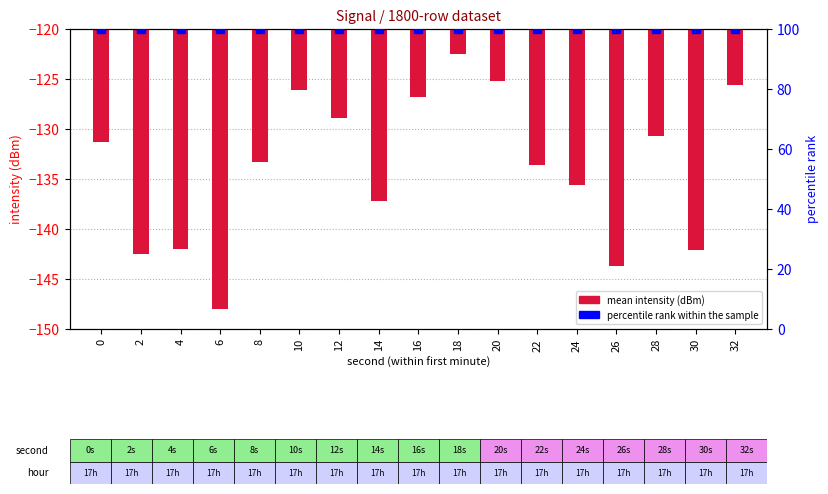

Which series has the largest Y range (max minus min)?

mean intensity (dBm)